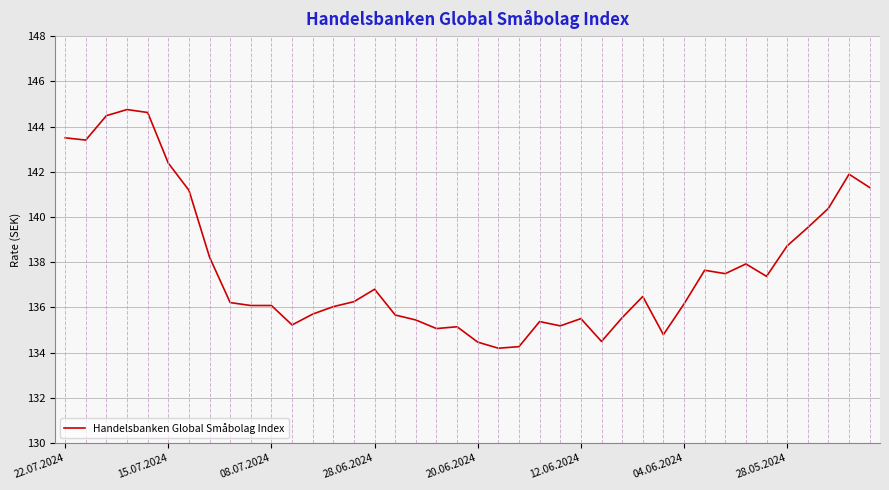

What is the minimum value for Handelsbanken Global Småbolag Index?

134.2